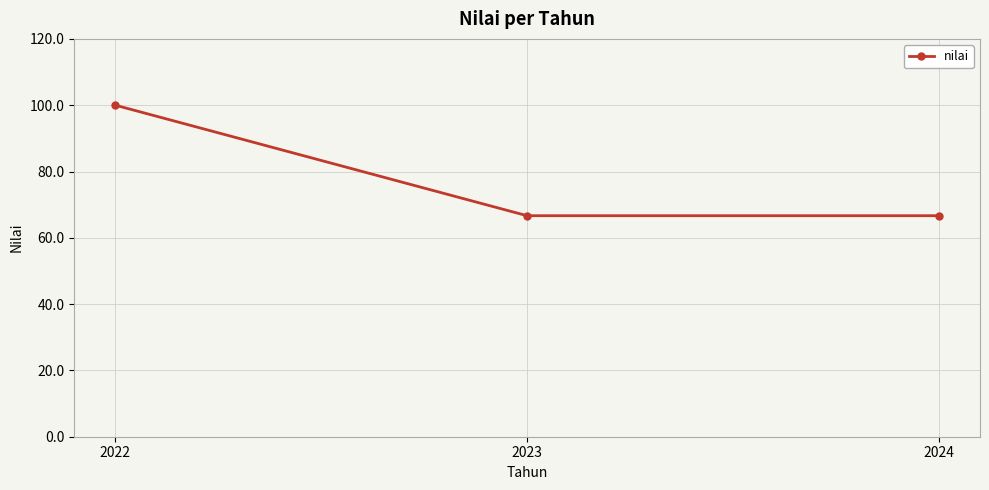

What is the value of the 3rd point from the left?

66.7